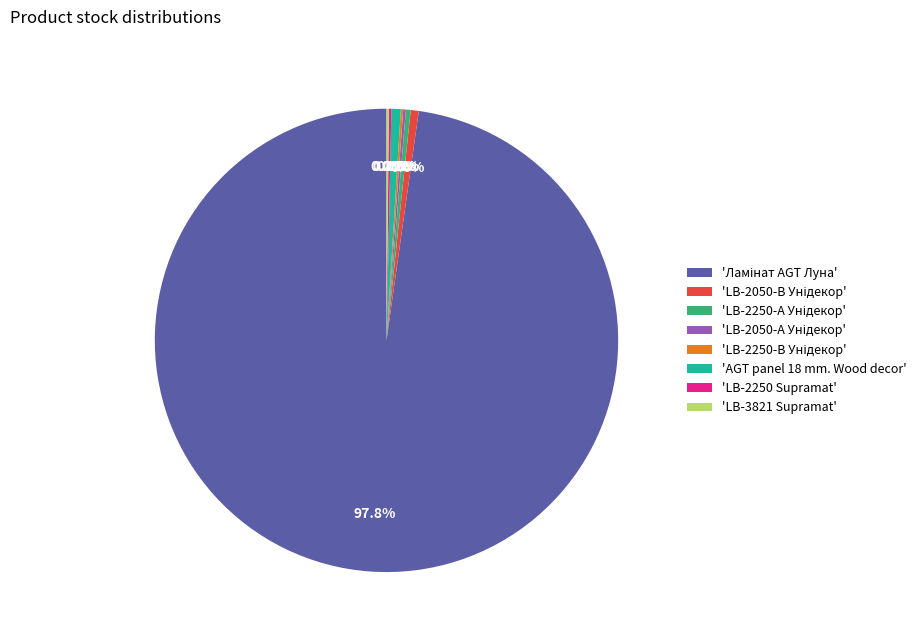

Is there a majority slice in this chart?

Yes